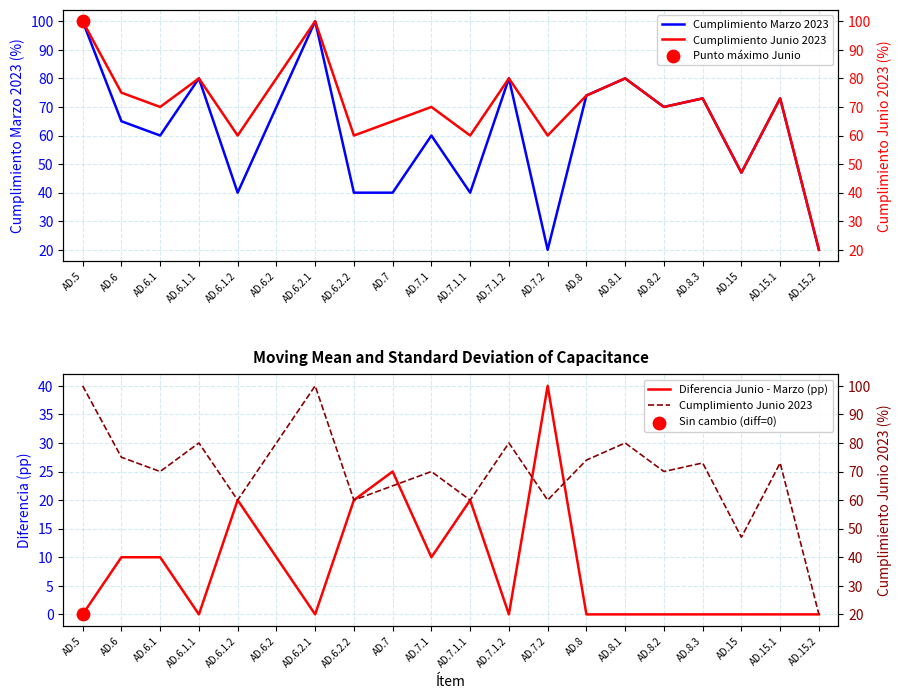

Which series has the widest spread of Y values?

Cumplimiento Marzo 2023